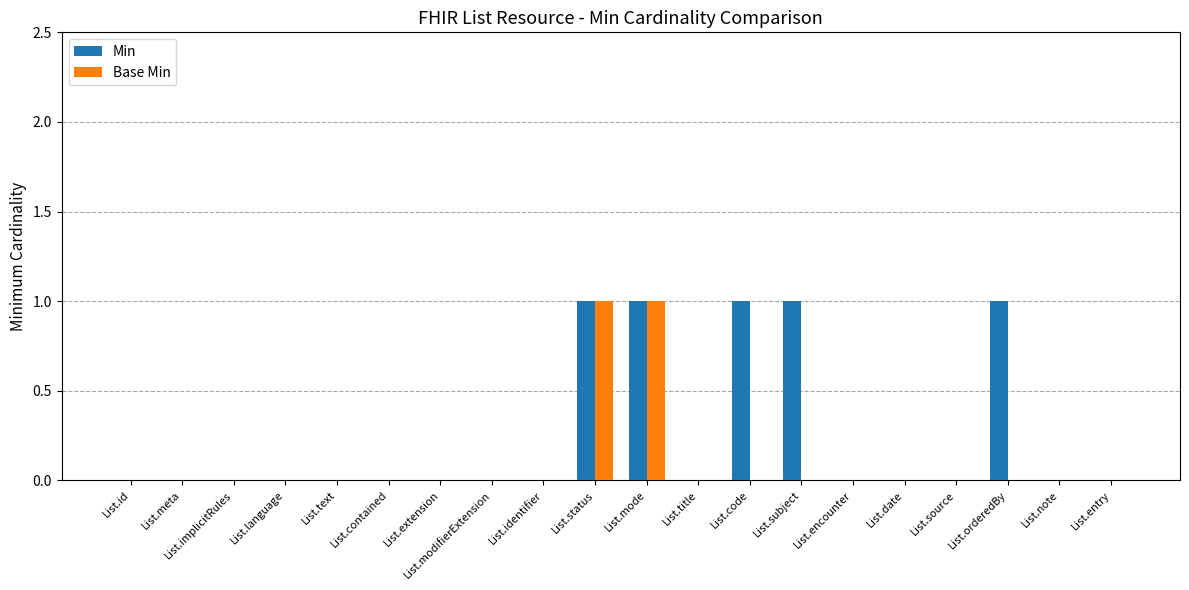

The Min series shows 1 at List.contained. True or false?

False